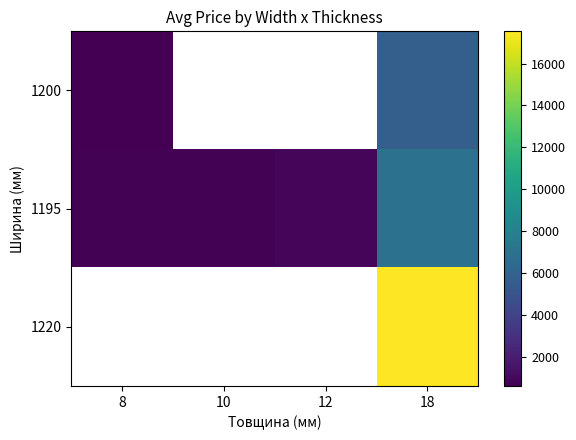

Is it true that 1220 equals 17541.8 at 18?

True